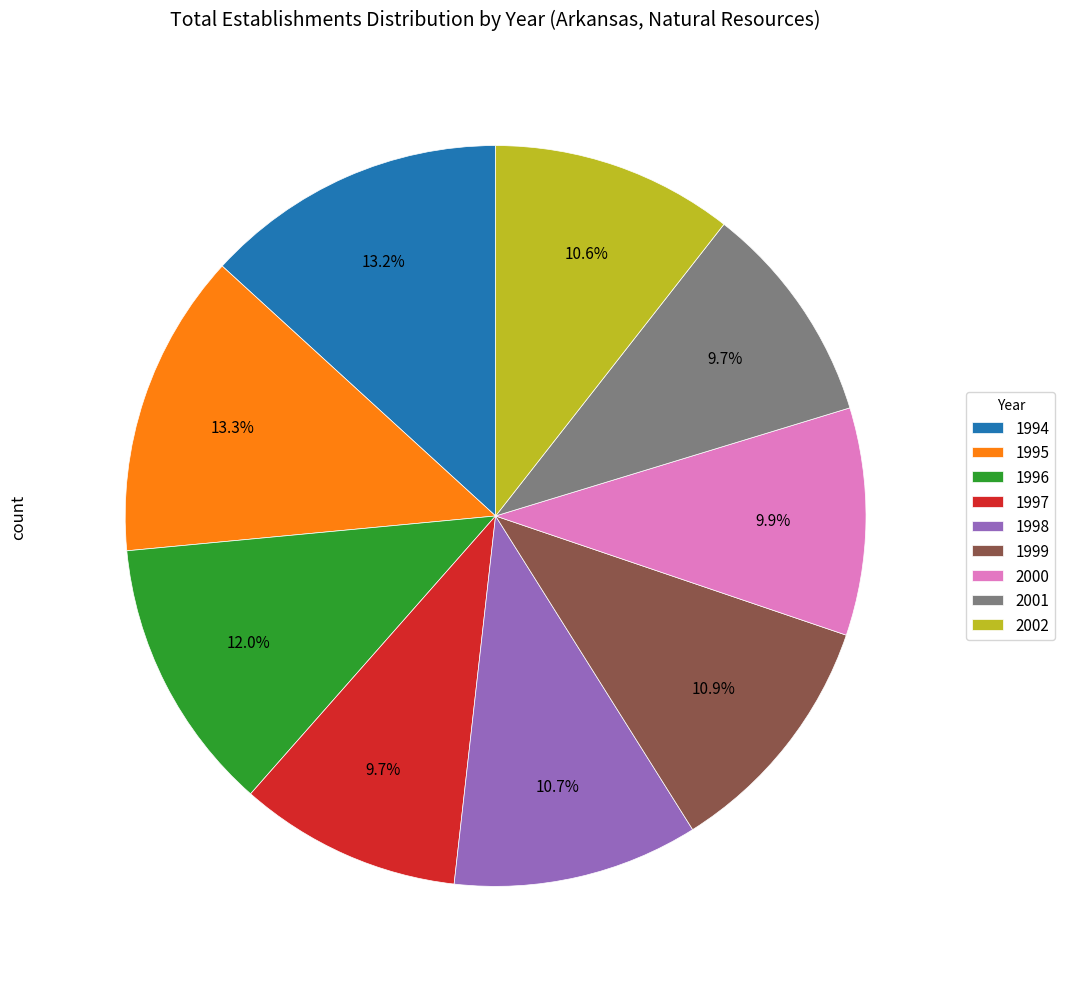

Is there any slice that represents more than half of the pie?

No